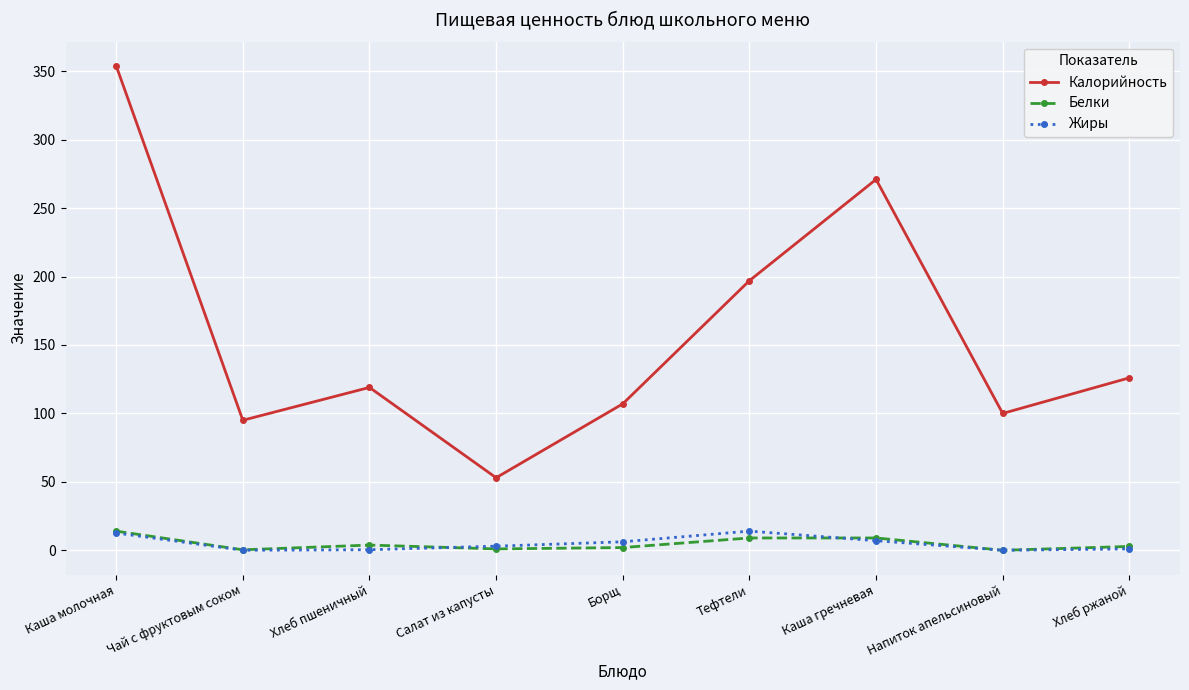

Is it true that Калорийность equals 37.2 at Чай с фруктовым соком?

False